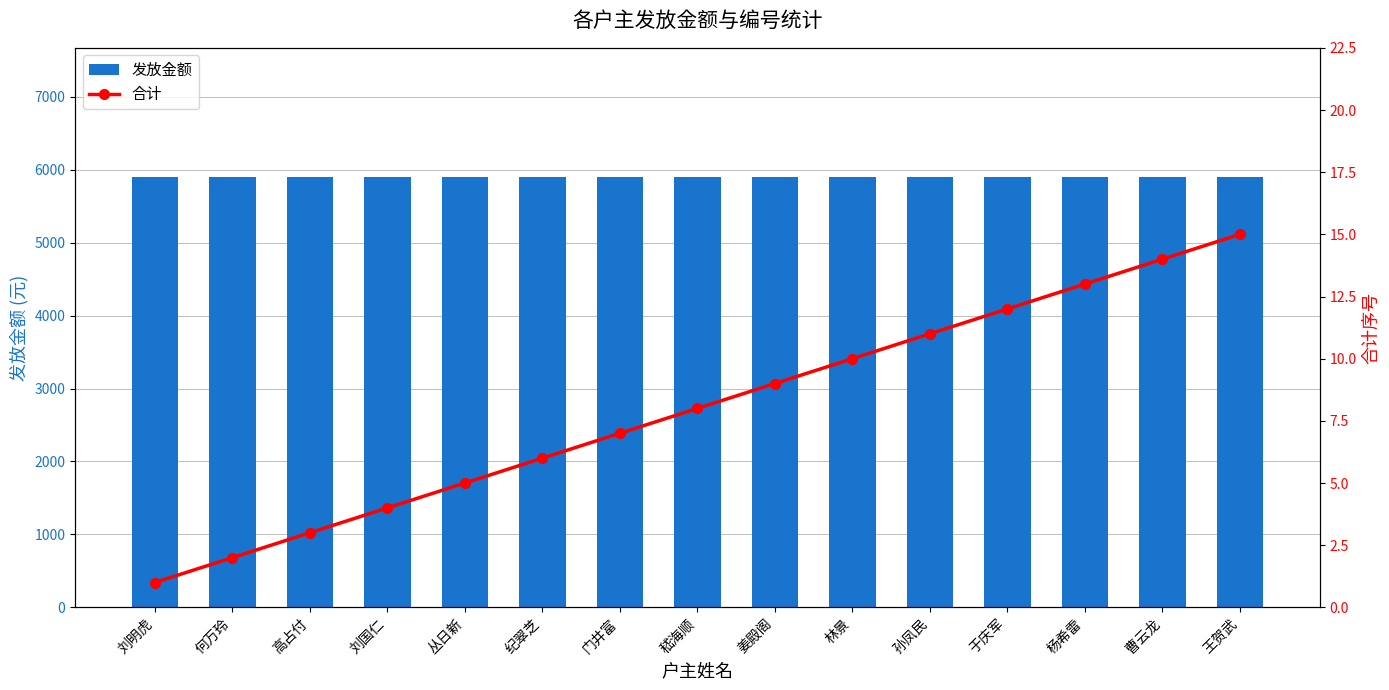

Count the number of categories in the chart.

15